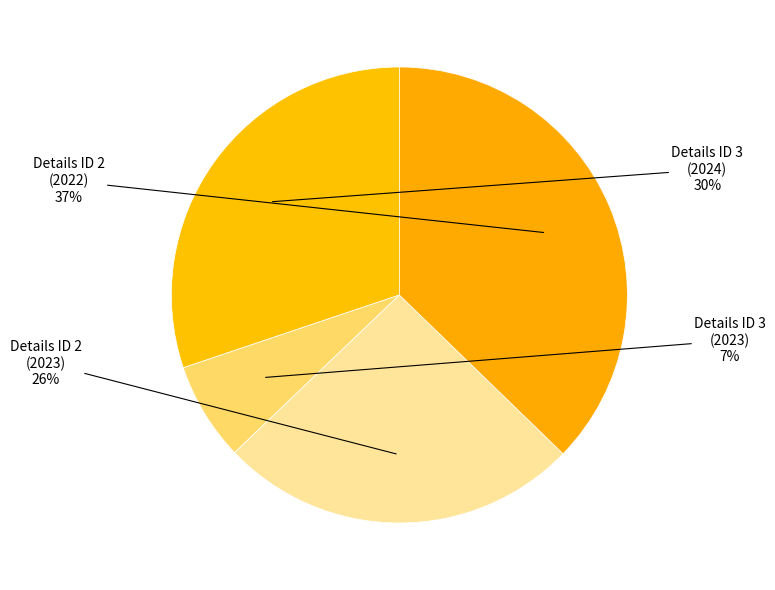

How many slices are in this pie chart?

4